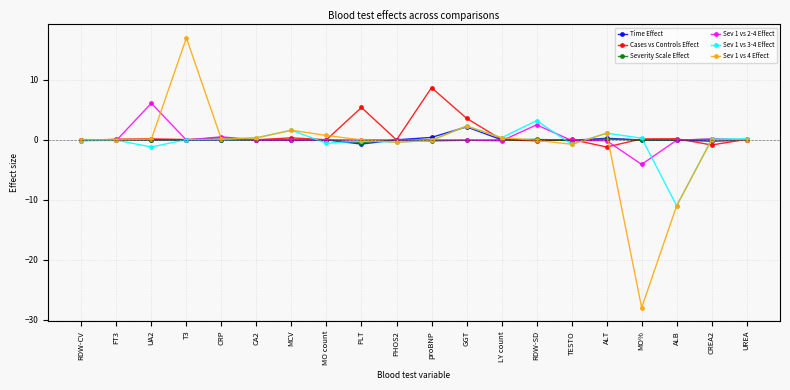

Where is Cases vs Controls Effect nearest to the value 3?

GGT